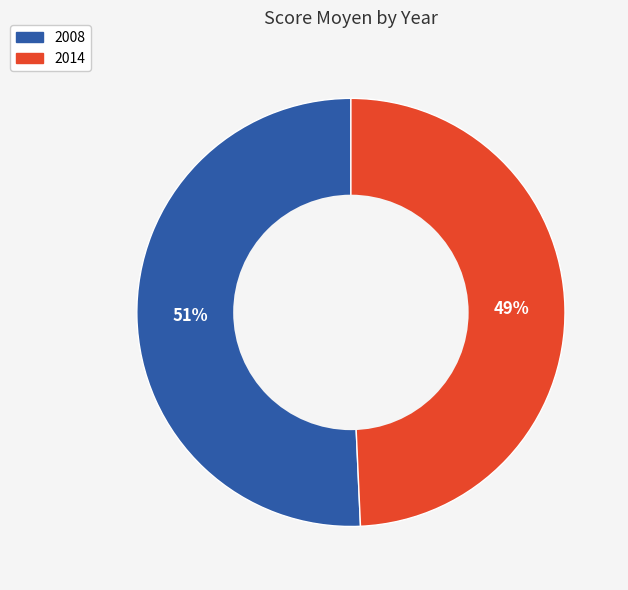

Is the sum of 2014 and 2008 greater than half?

Yes